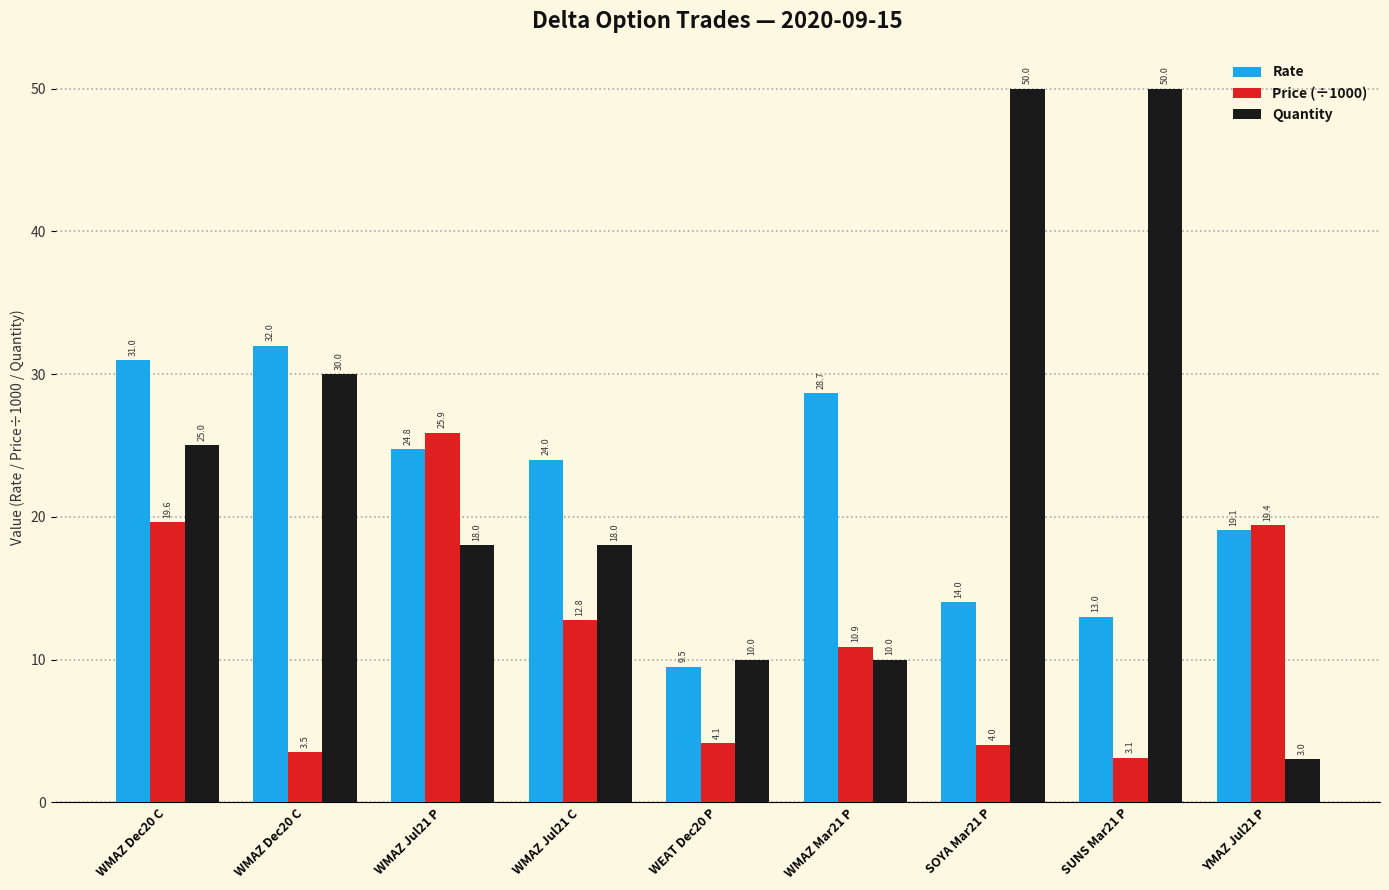

The value of Rate at WEAT Dec20 P is 9.5. True or false?

True